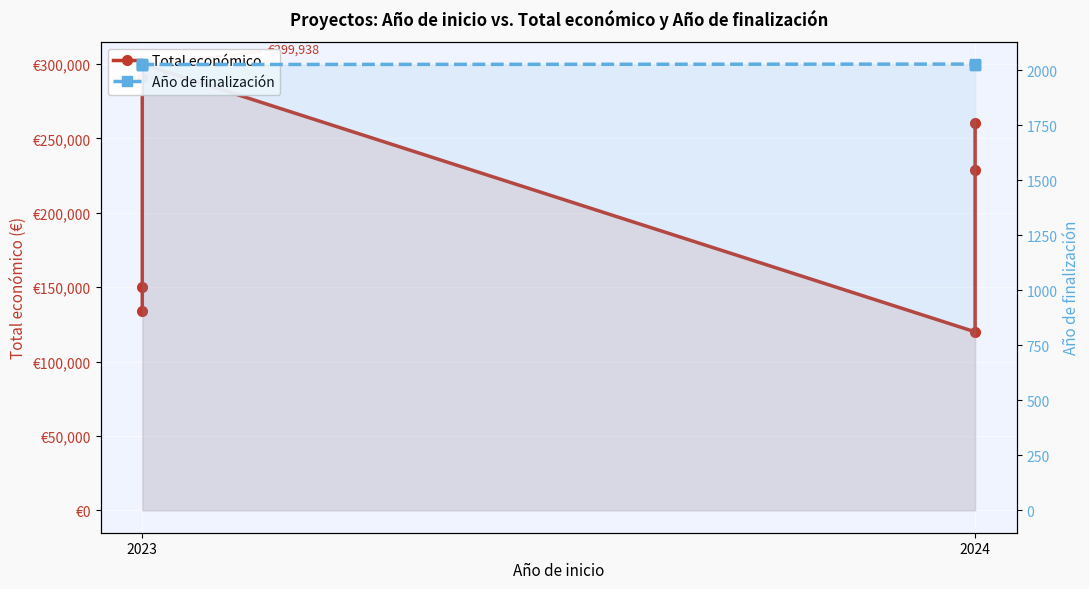

What is the value of the Año de finalización point at the 8th from the left?

2025